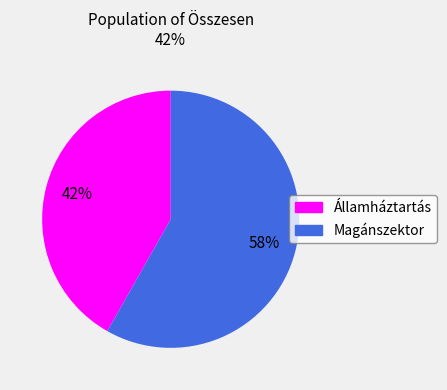

Approximately how many times larger is the value at Magánszektor compared to Államháztartás?

1.4